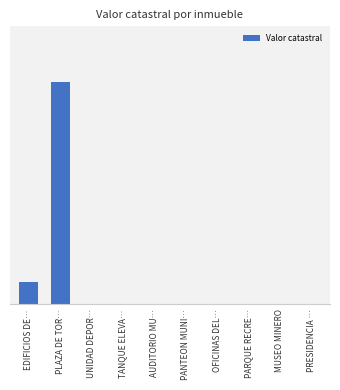

Which label corresponds to the smallest value in the chart?

MUSEO MINERO